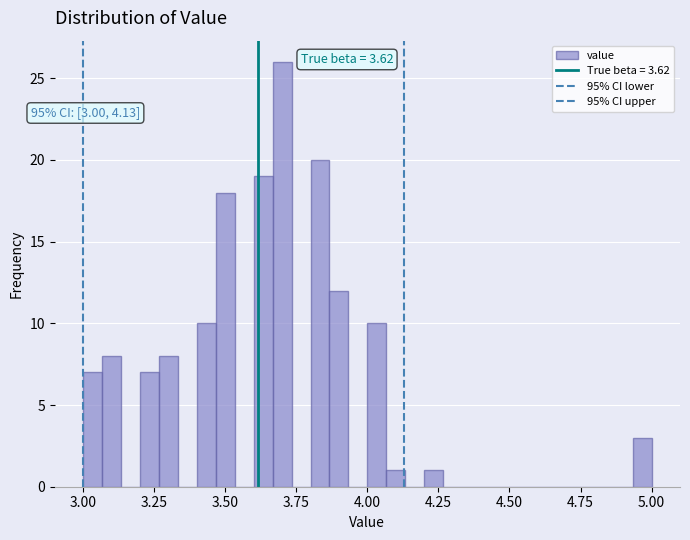

Around what value on the x-axis is the tallest bar? Give the approximate position of its centre, as read against the axis.

3.70